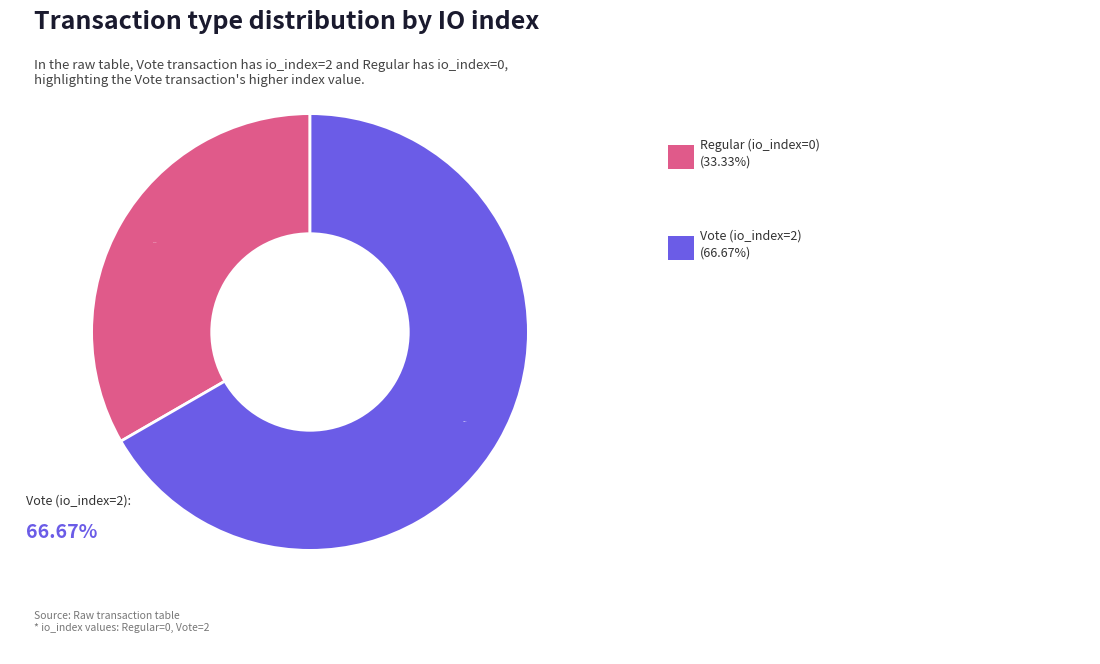

Is there any slice that represents more than half of the pie?

Yes